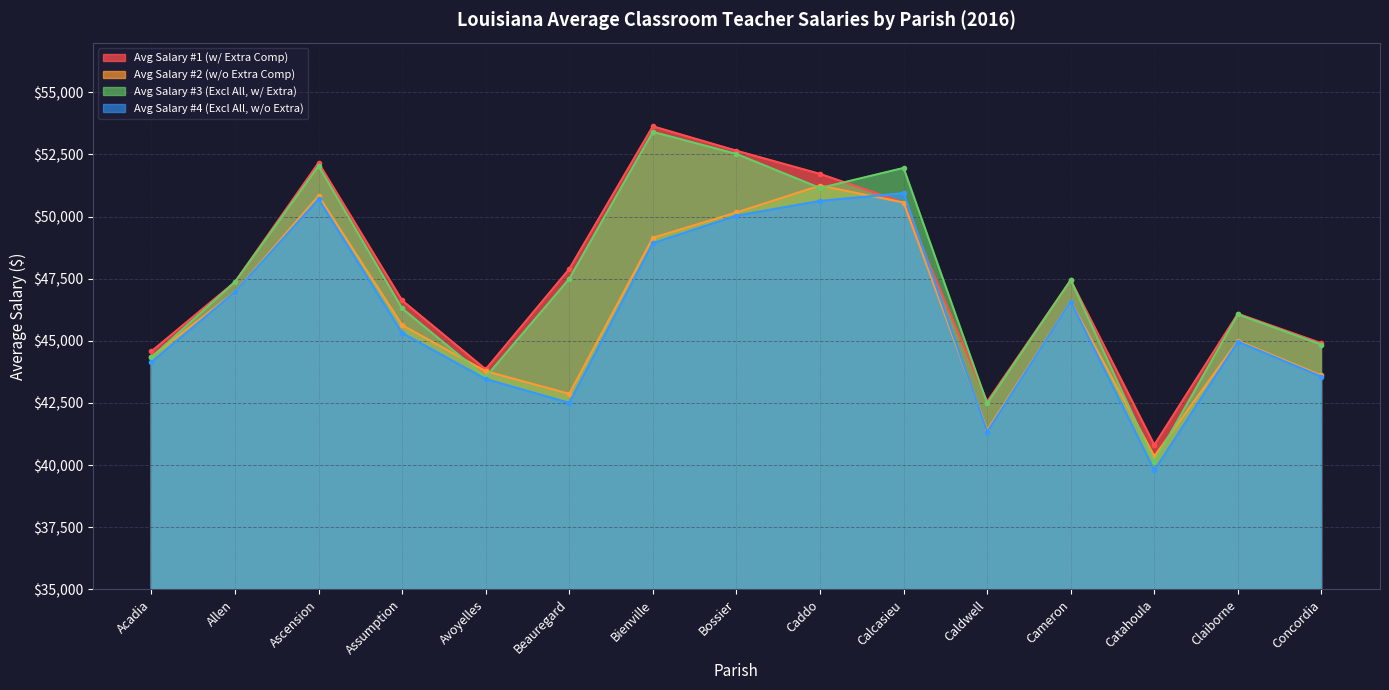

The Avg Salary #3 (Excl All, w/ Extra) series shows 27630.7 at Claiborne. True or false?

False